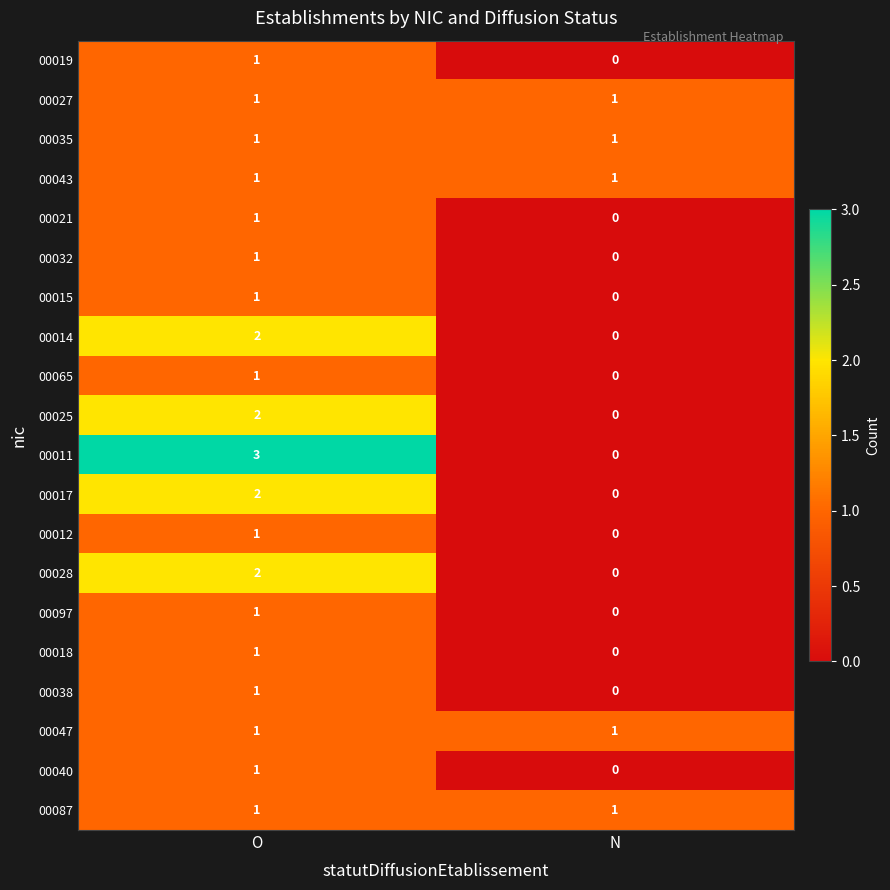

True or false: 00021 has a value of 1 at O.

True